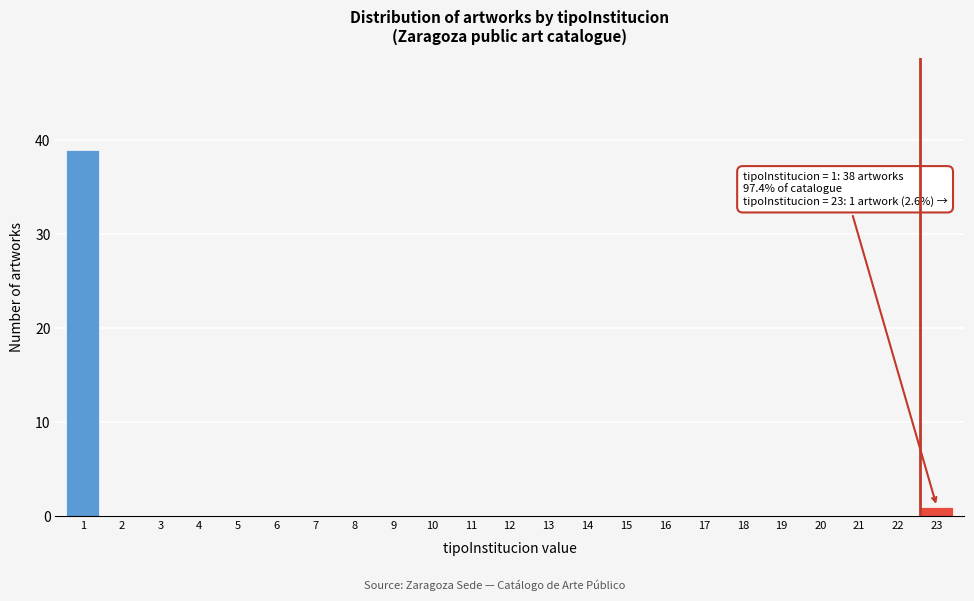

Reading left to right, extract all data points from this chart.

1=39	2=0	3=0	4=0	5=0	6=0	7=0	8=0	9=0	10=0	11=0	12=0	13=0	14=0	15=0	16=0	17=0	18=0	19=0	20=0	21=0	22=0	23=1